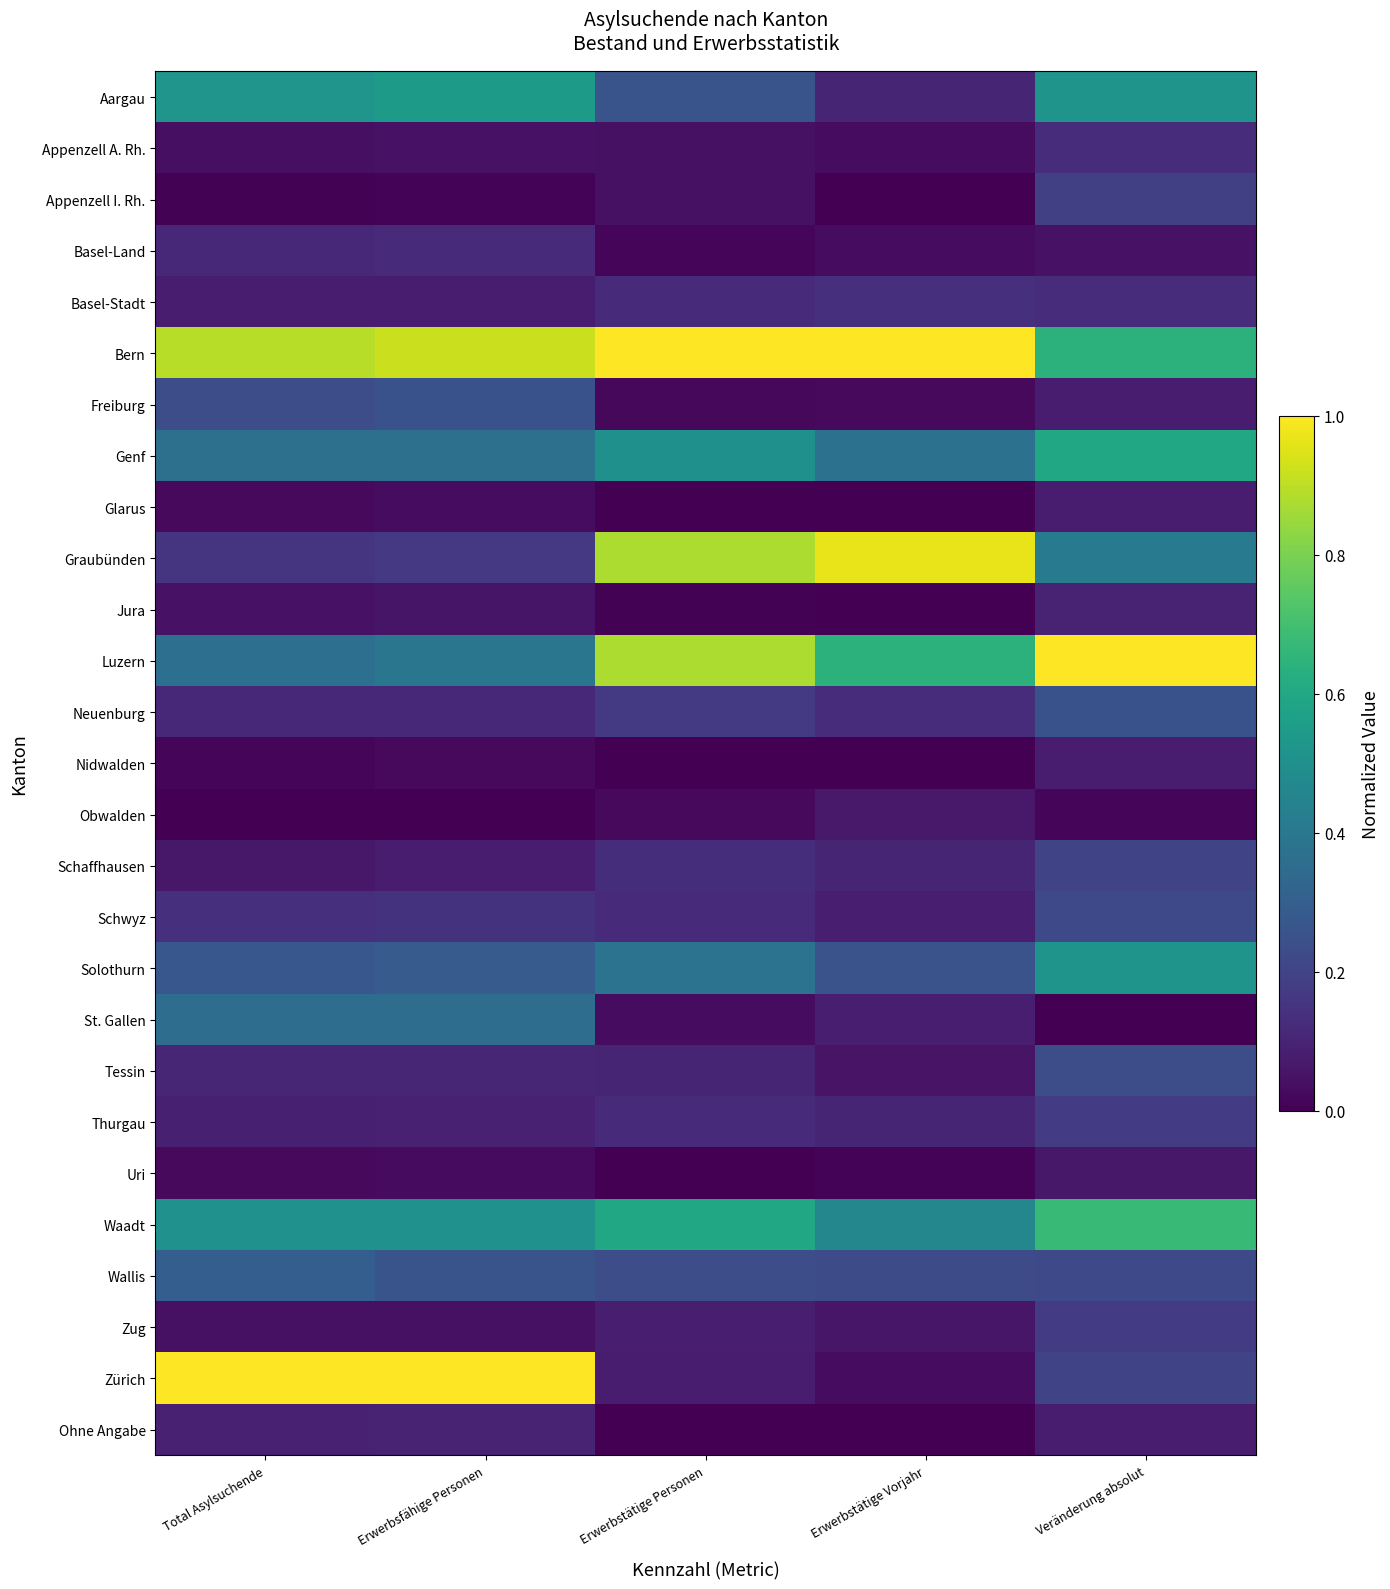

What is the spread (max minus min) of values at Total Asylsuchende?

1.0